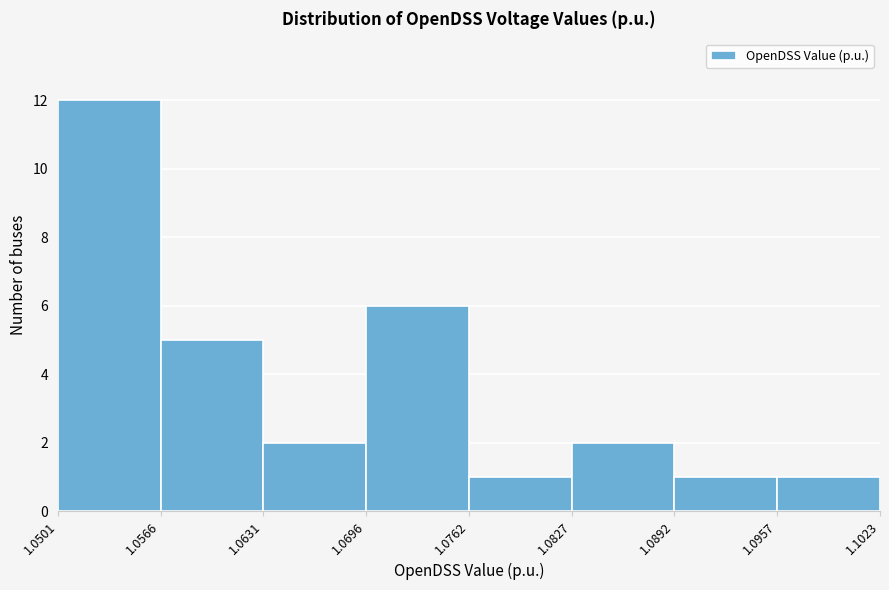

Reading left to right, list every bar in this chart as the range it spans on the x-axis followed by its height. The values are not printed on the chart, so give them approximately, as read against the axis.

1.0501 to 1.0566: 12
1.0566 to 1.0631: 5
1.0631 to 1.0696: 2
1.0696 to 1.0762: 6
1.0762 to 1.0827: 1
1.0827 to 1.0892: 2
1.0892 to 1.0957: 1
1.0957 to 1.1023: 1